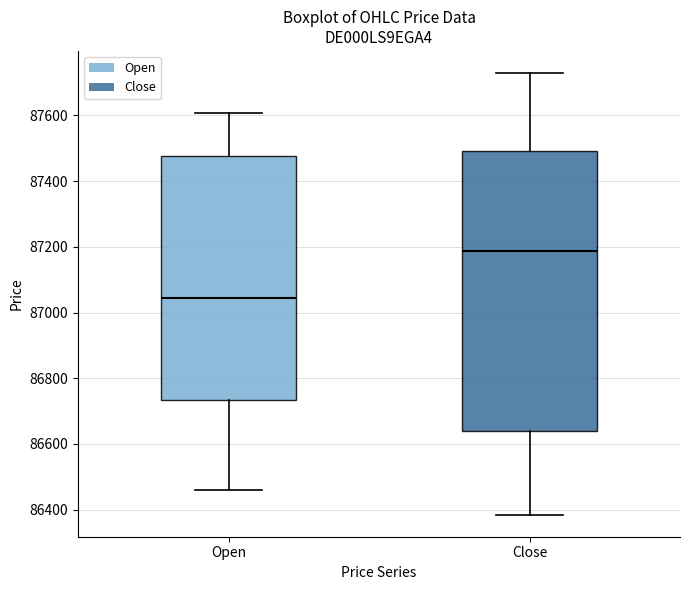

Reading left to right, transcribe this box plot: for each box, give where its median line is, the range the box spans, and where its two whiskers end, as read against the y-axis. The values are not printed on the chart, so give them approximately, as read against the axis.

Open: median 87040, box 86740 to 87480, whiskers 86460 to 87600
Close: median 87180, box 86640 to 87500, whiskers 86380 to 87720